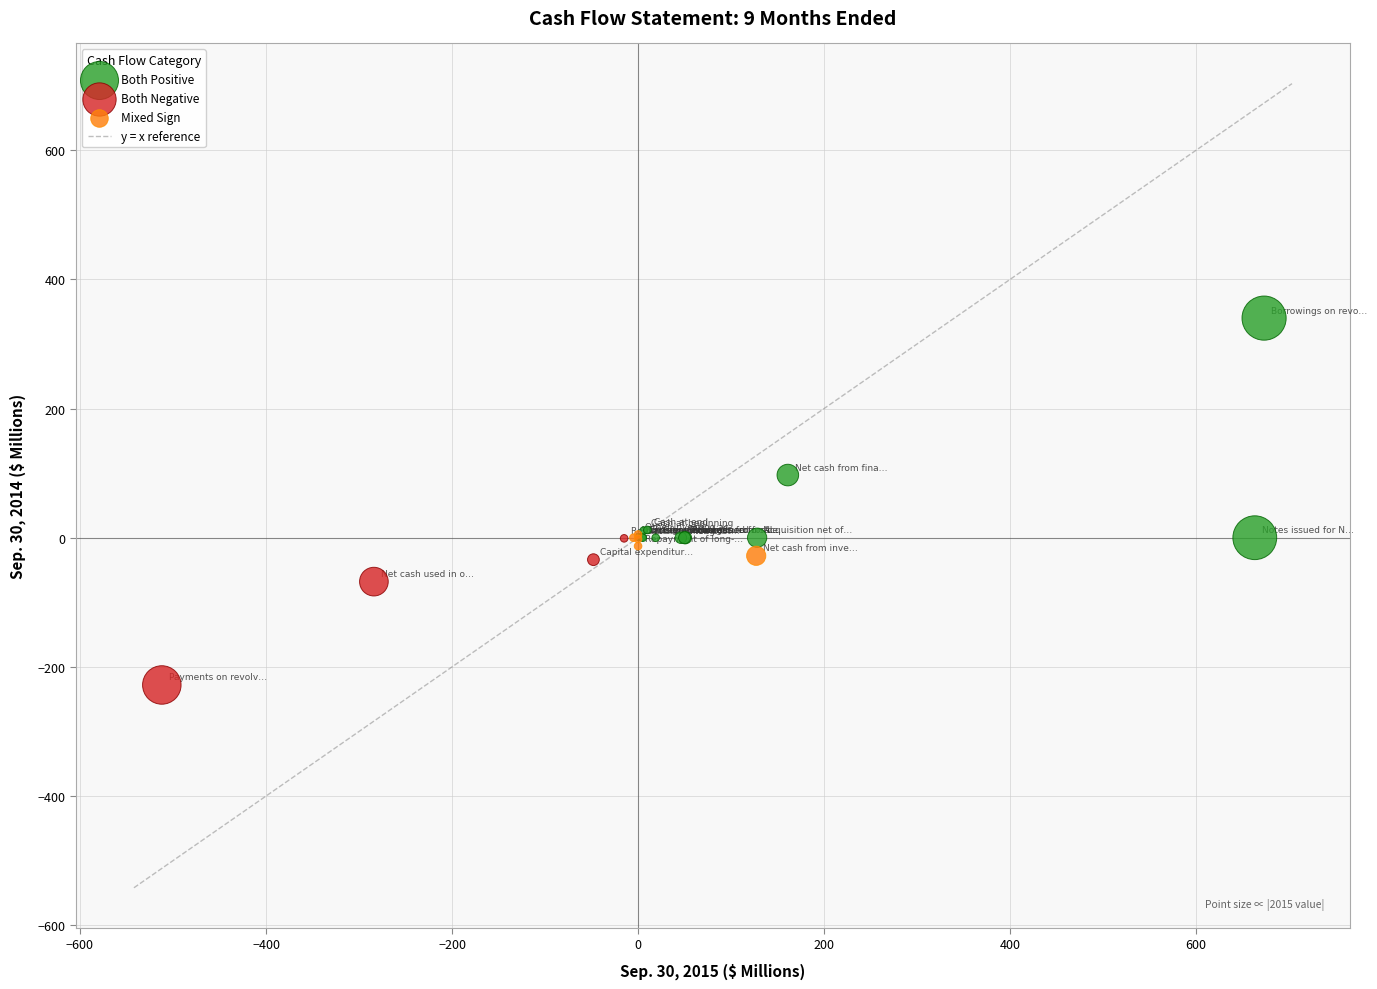

Which series contains the highest Y value?

Both Positive